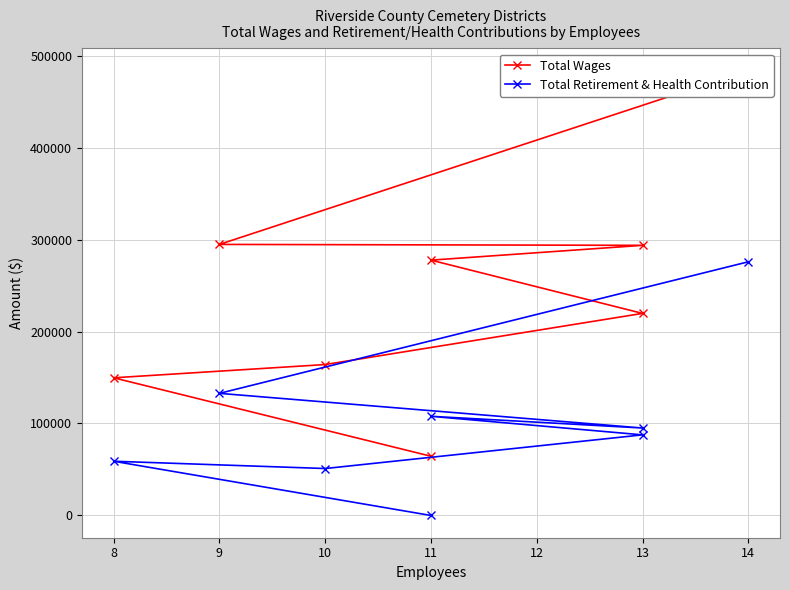

Rank the series at 13 from highest to lowest value.

Total Wages, Total Retirement & Health Contribution